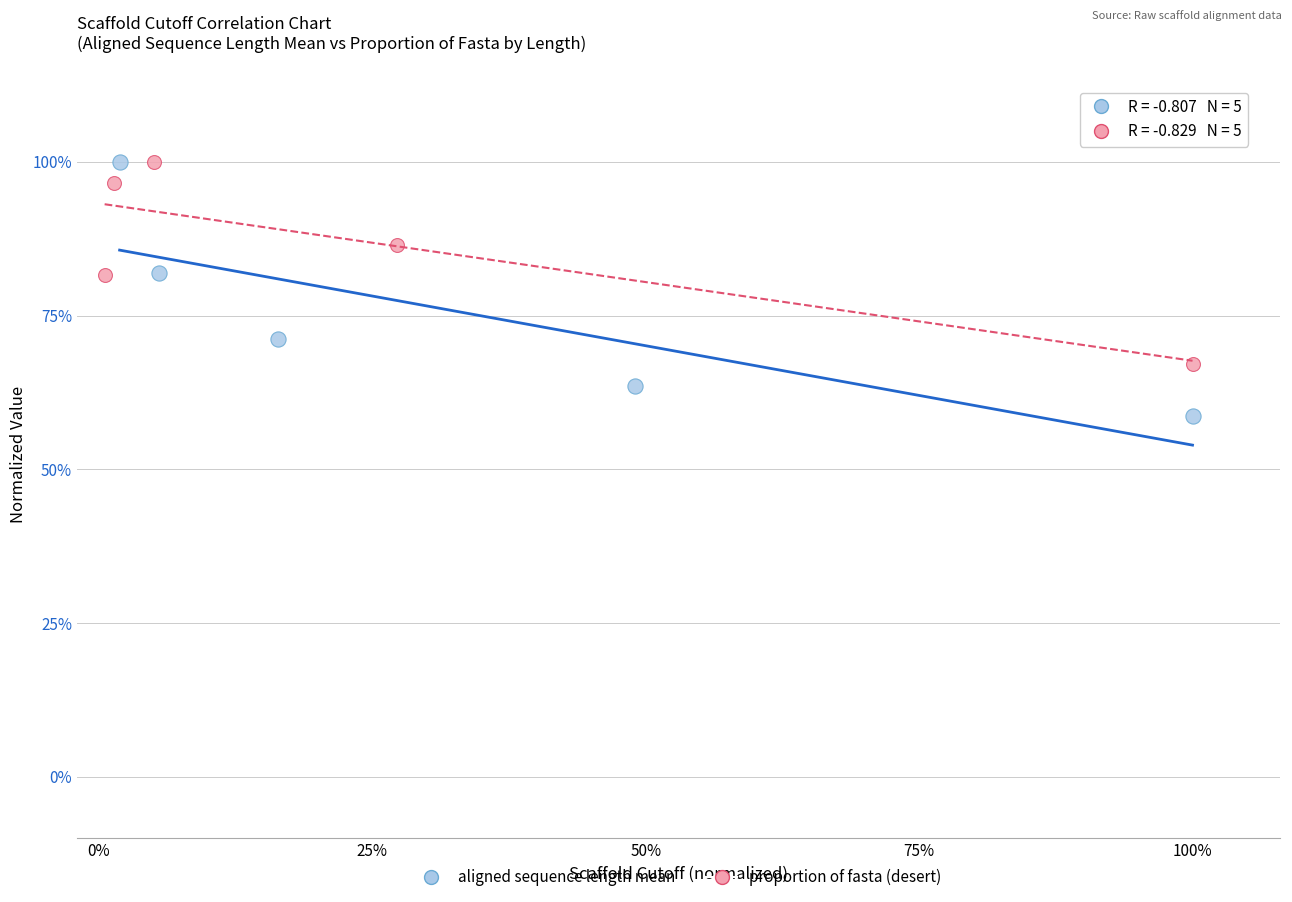

What are all the series names shown in the legend?

aligned sequence length mean, proportion of fasta (desert)